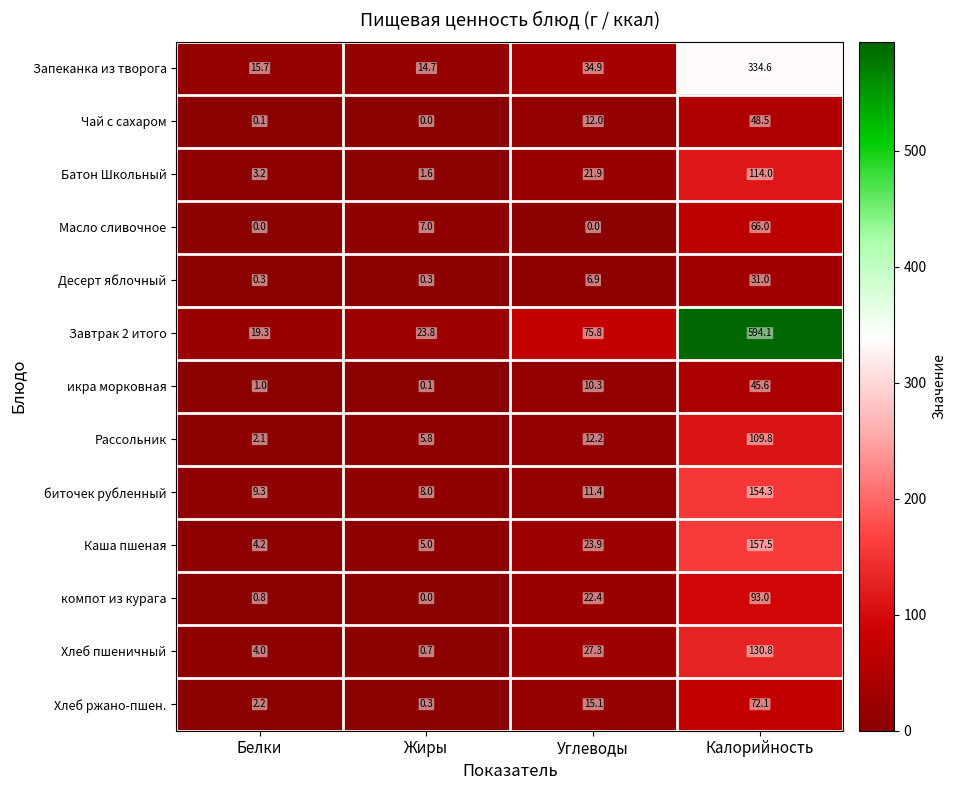

How many categories are shown in the chart?

4